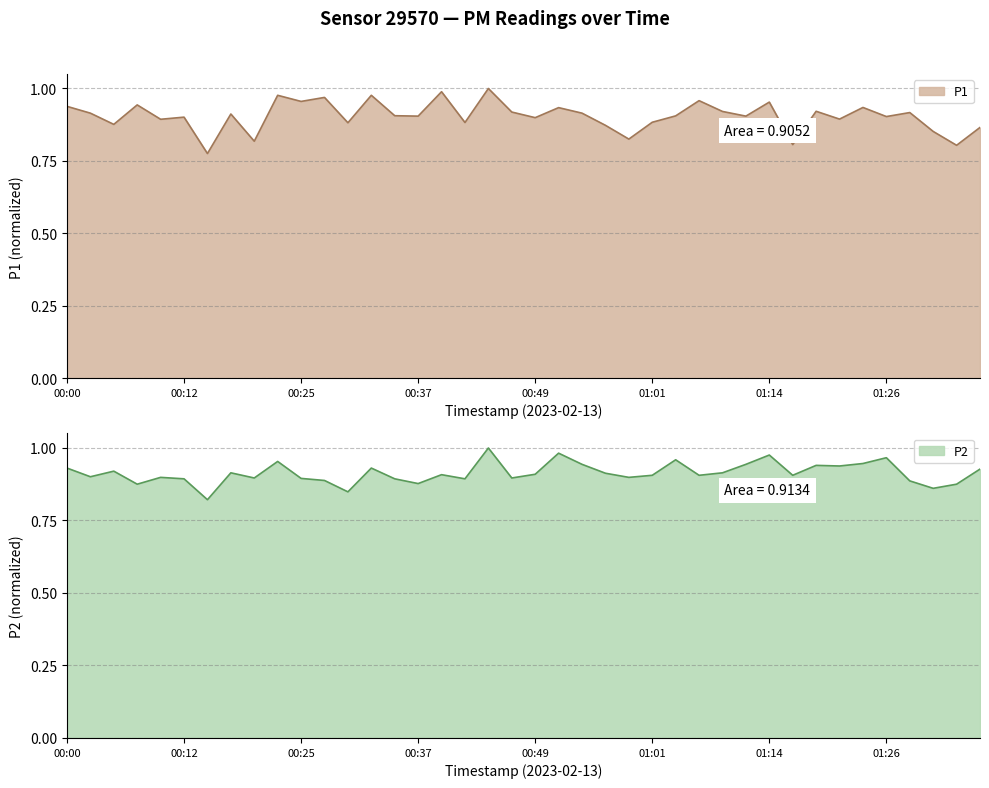

Reading left to right, what are all the values shown in this chart?

P1: 00:00=0.9	00:03=0.9	00:05=0.9	00:07=0.9	00:10=0.9	00:12=0.9	00:15=0.8	00:17=0.9	00:20=0.8	00:22=1.0	00:25=1.0	00:27=1.0	00:30=0.9	00:32=1.0	00:34=0.9	00:37=0.9	00:39=1.0	00:42=0.9	00:44=1.0	00:47=0.9	00:49=0.9	00:52=0.9	00:54=0.9	00:57=0.9	00:59=0.8	01:01=0.9	01:04=0.9	01:06=1.0	01:09=0.9	01:11=0.9	01:14=1.0	01:16=0.8	01:19=0.9	01:21=0.9	01:23=0.9	01:26=0.9	01:28=0.9	01:31=0.9	01:33=0.8	01:36=0.9
P2: 00:00=0.9	00:03=0.9	00:05=0.9	00:07=0.9	00:10=0.9	00:12=0.9	00:15=0.8	00:17=0.9	00:20=0.9	00:22=1.0	00:25=0.9	00:27=0.9	00:30=0.8	00:32=0.9	00:34=0.9	00:37=0.9	00:39=0.9	00:42=0.9	00:44=1.0	00:47=0.9	00:49=0.9	00:52=1.0	00:54=0.9	00:57=0.9	00:59=0.9	01:01=0.9	01:04=1.0	01:06=0.9	01:09=0.9	01:11=0.9	01:14=1.0	01:16=0.9	01:19=0.9	01:21=0.9	01:23=0.9	01:26=1.0	01:28=0.9	01:31=0.9	01:33=0.9	01:36=0.9